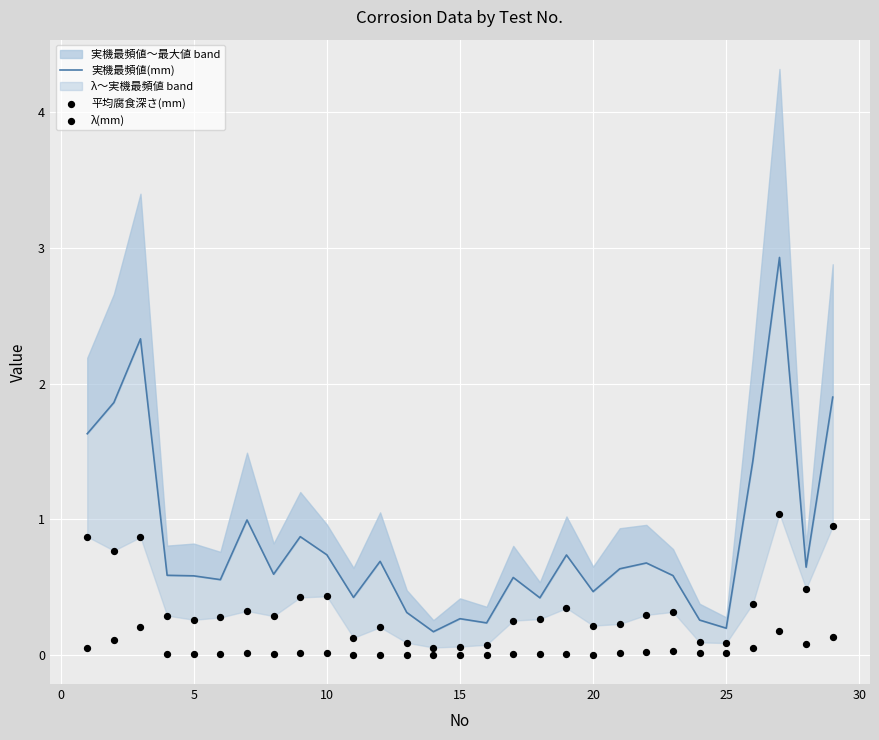

Which series has the largest Y range (max minus min)?

実機最頻値(mm)